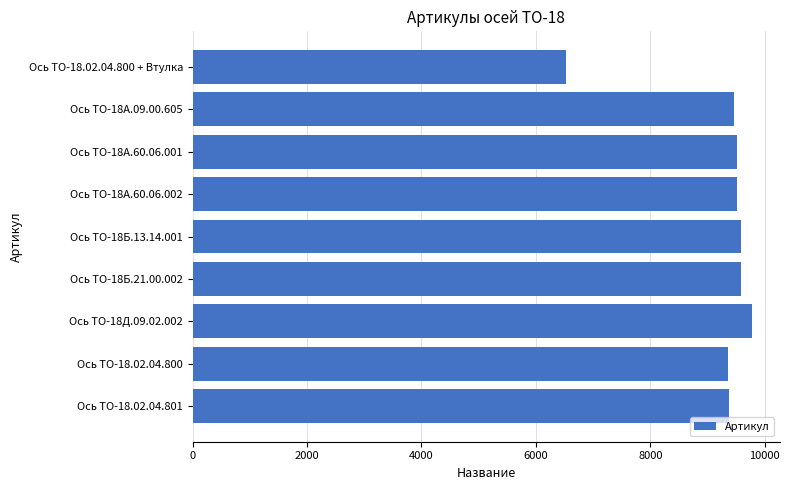

How many data points does each series have?

9